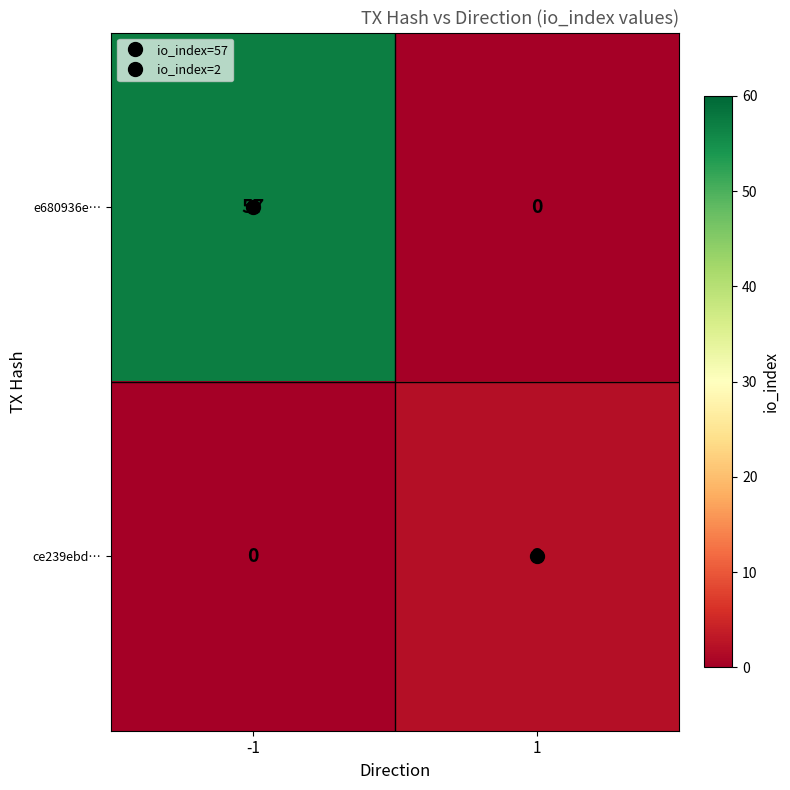

List the series in order of their overall mean, lowest first.

ce239ebd…, e680936e…